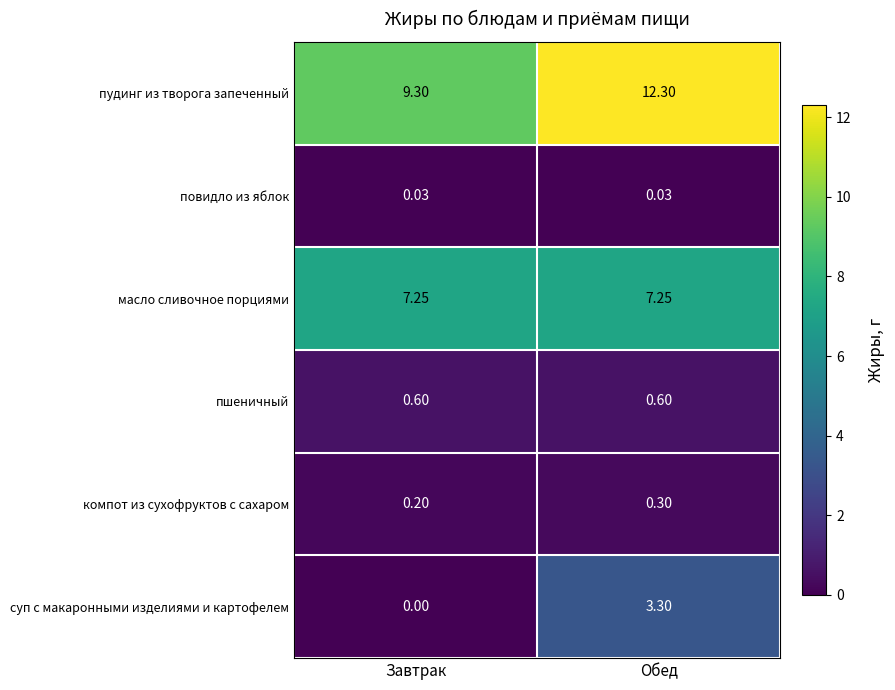

Rank the series at Обед from lowest to highest value.

повидло из яблок, компот из сухофруктов с сахаром, пшеничный, суп с макаронными изделиями и картофелем, масло сливочное порциями, пудинг из творога запеченный